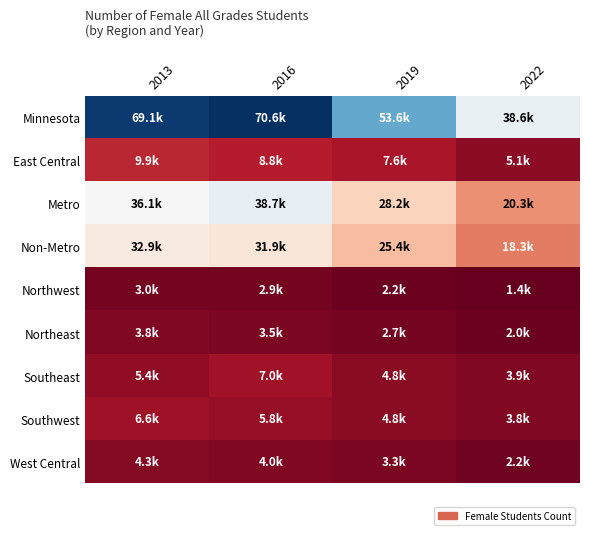

List the series in order of their peak value, lowest first.

Northwest, Northeast, West Central, Southwest, Southeast, East Central, Non-Metro, Metro, Minnesota